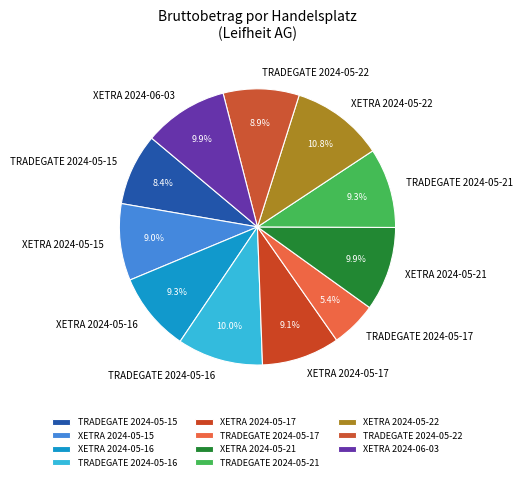

Is there any slice that represents more than half of the pie?

No